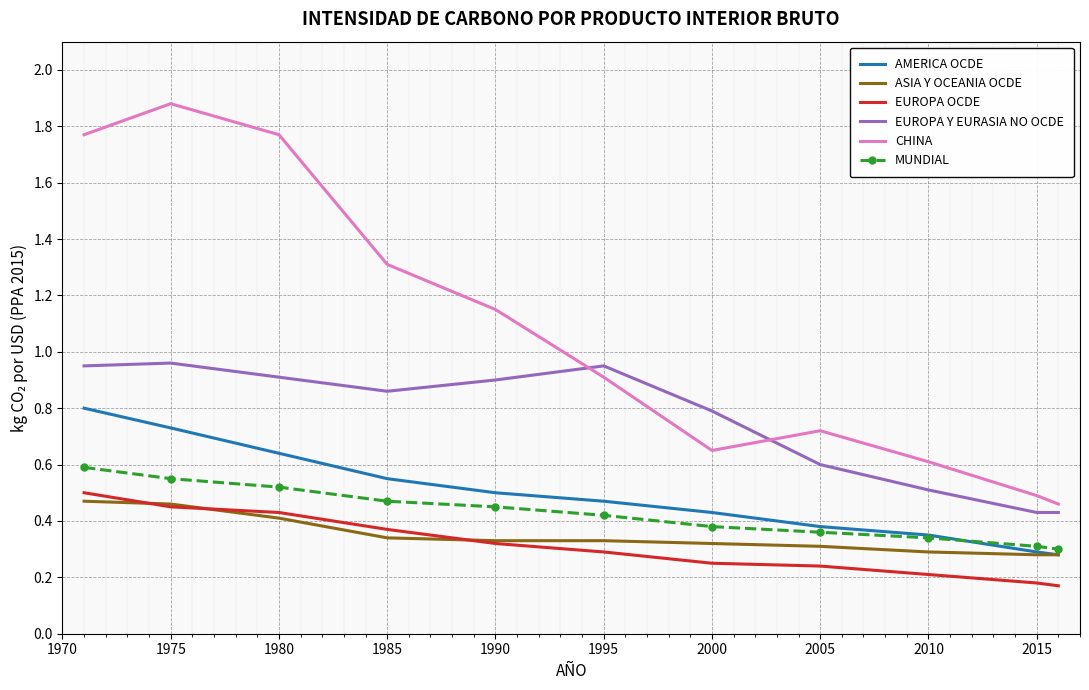

What is the maximum value shown in the chart?

1.9